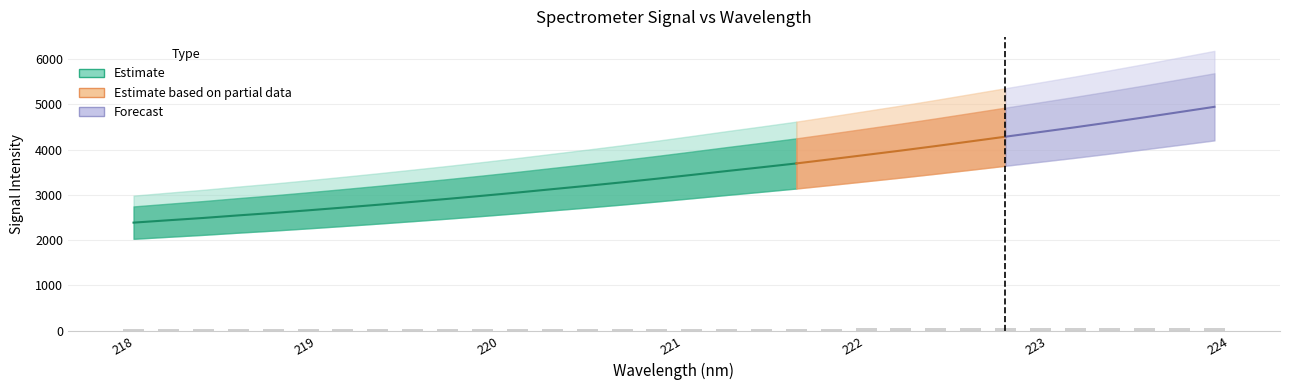

What is the value of the 17th bar from the left?

41.3